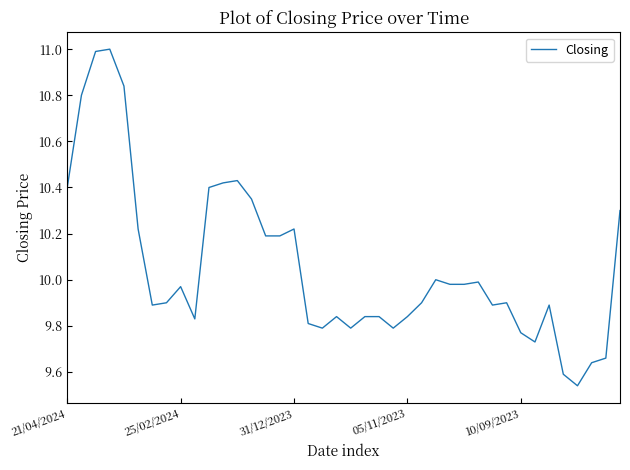

What is the greatest value displayed?

11.0